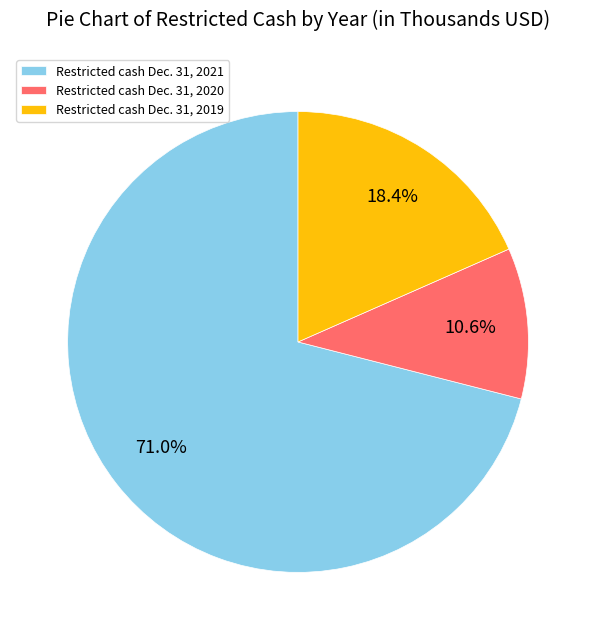

What percentage is NOT represented by Restricted cash Dec. 31, 2021?

29.0%